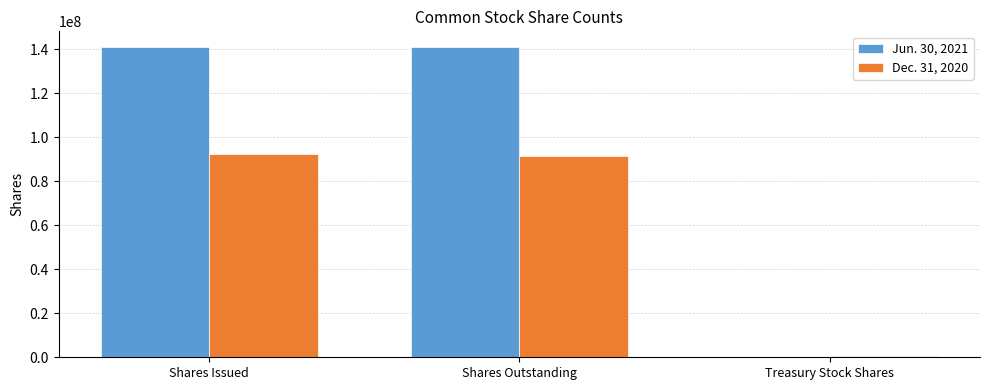

The Dec. 31, 2020 series shows 140353940 at Shares Outstanding. True or false?

False